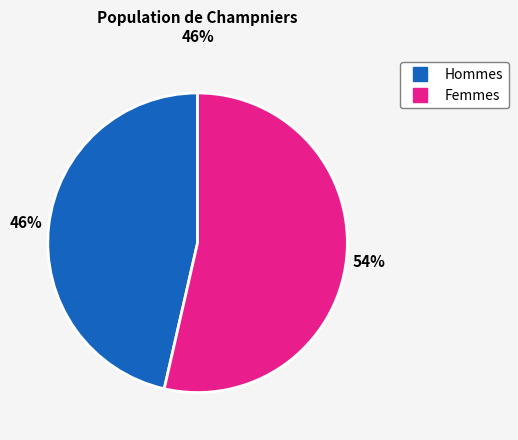

Is there a majority slice in this chart?

Yes